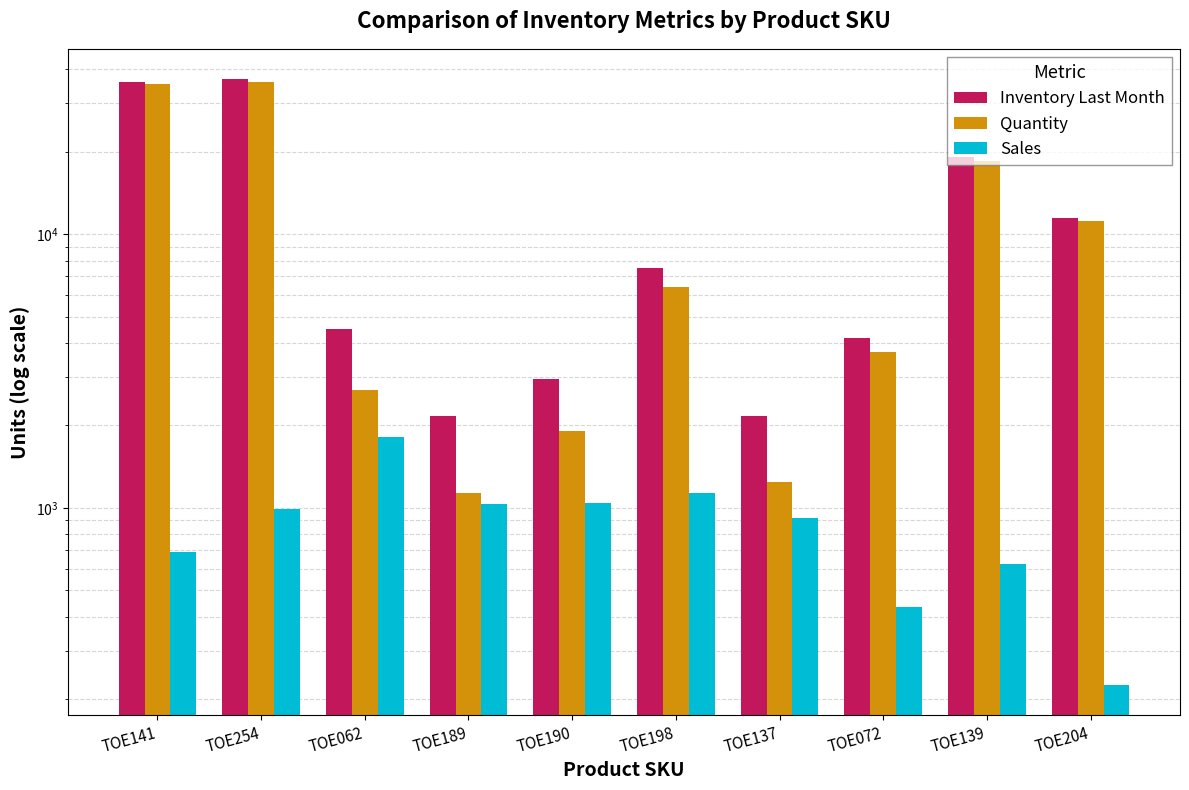

Are the bars horizontal?

No